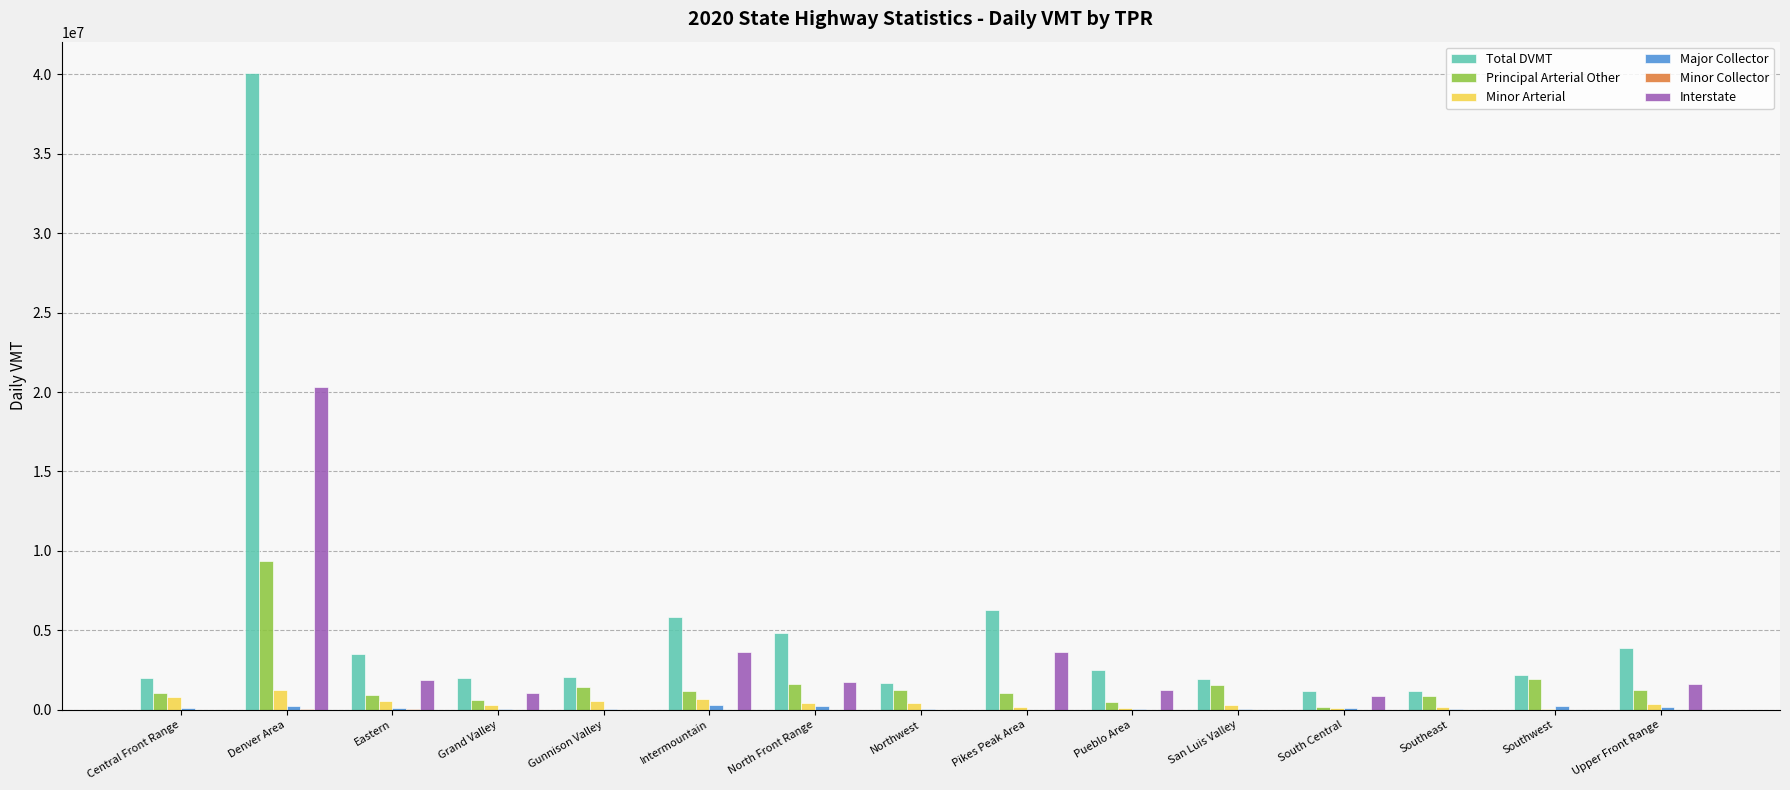

What is the highest value of the Interstate series?

20302543.0